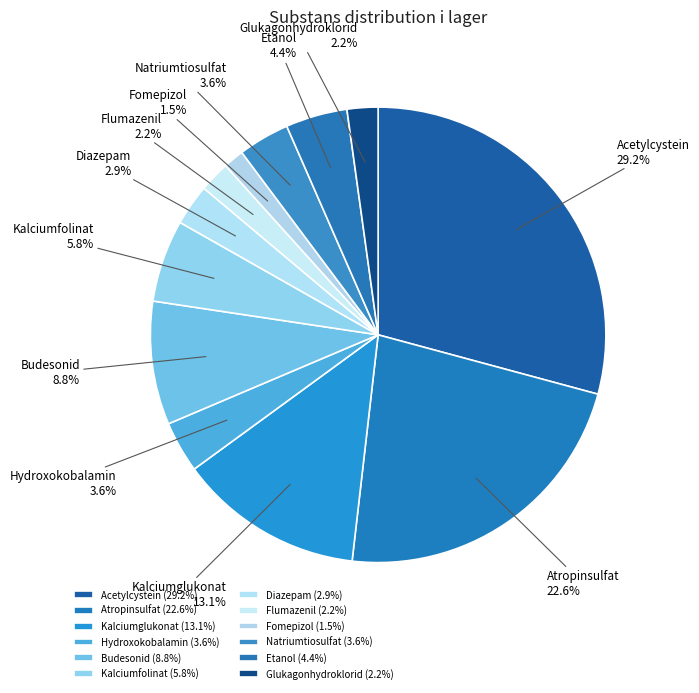

To the nearest percent, what is the difference between the largest and smallest slice percentages?

28%